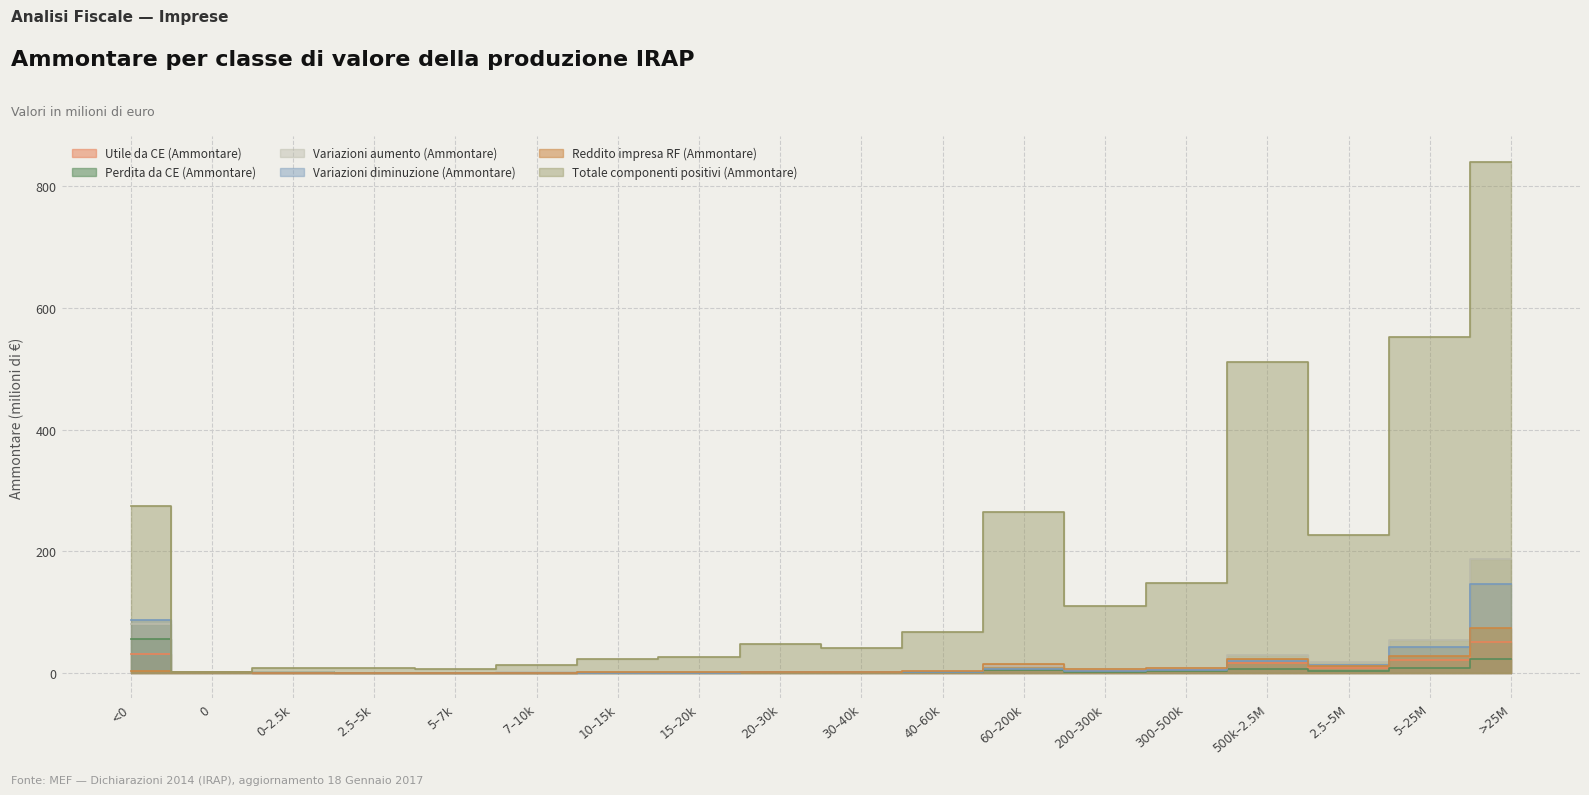

Which category has the highest value across all series?

>25M